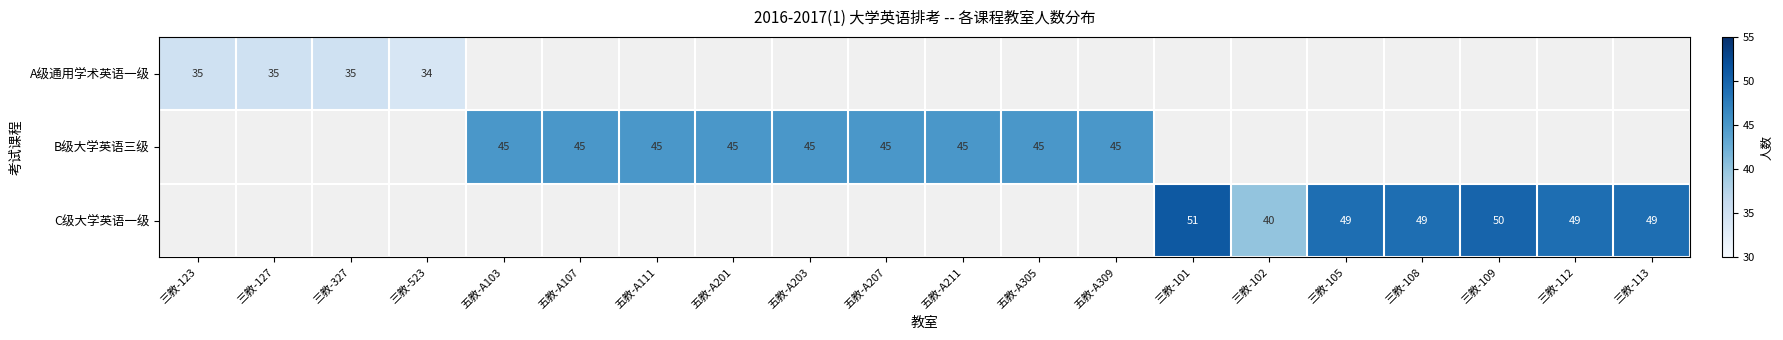

Is it true that C级大学英语一级 equals 30 at 三教-113?

False